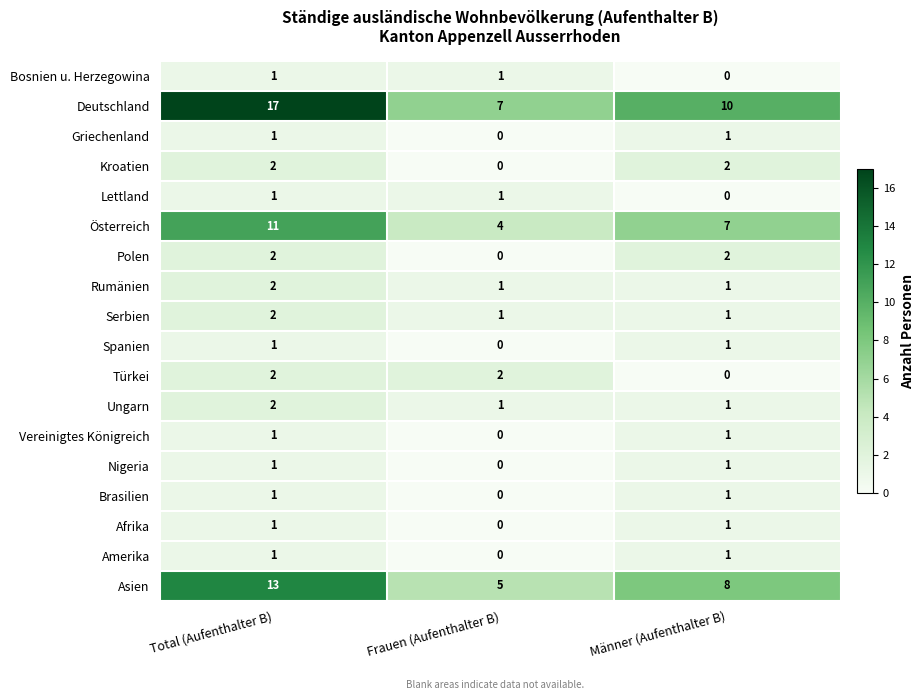

Is the value of Amerika at Frauen (Aufenthalter B) greater than the value of Türkei at Total (Aufenthalter B)?

No